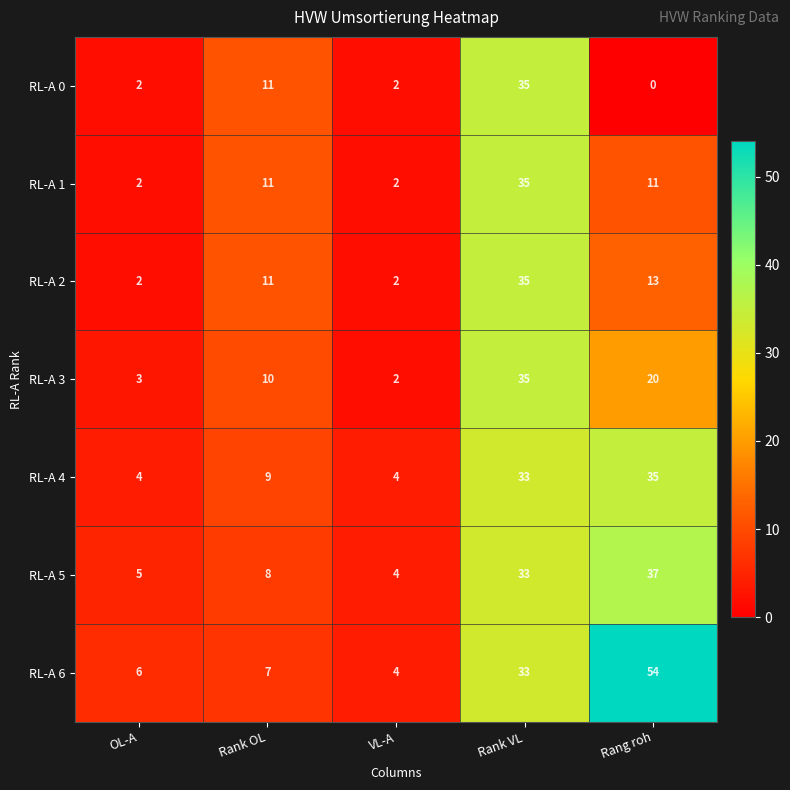

At Rang roh, list the series in order from largest to smallest.

RL-A 6, RL-A 5, RL-A 4, RL-A 3, RL-A 2, RL-A 1, RL-A 0